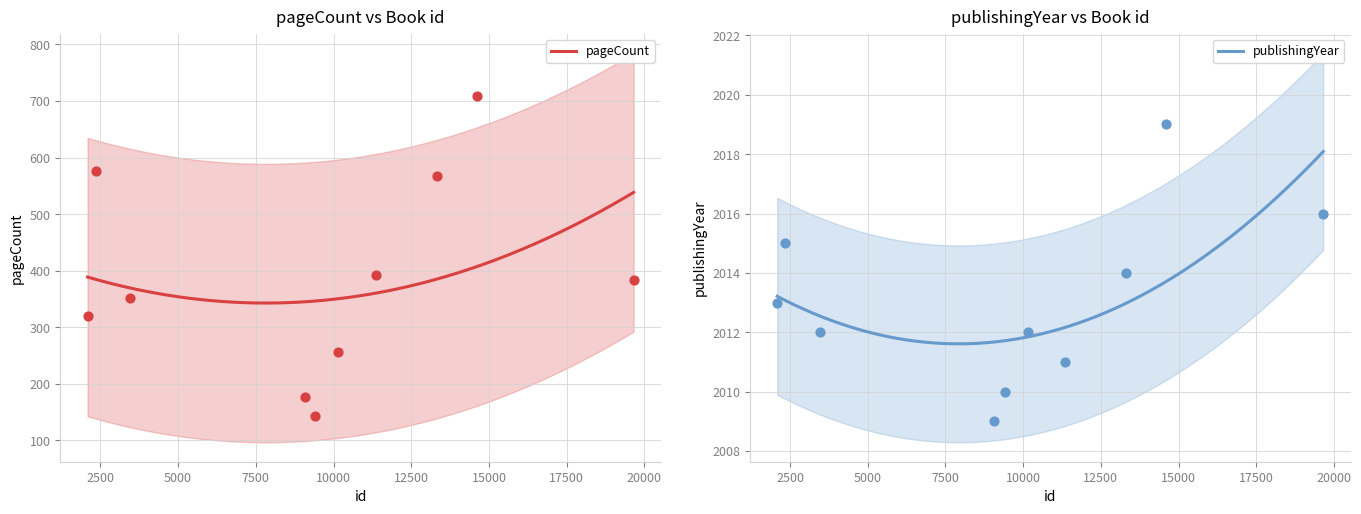

Which series reaches the maximum Y coordinate?

publishingYear